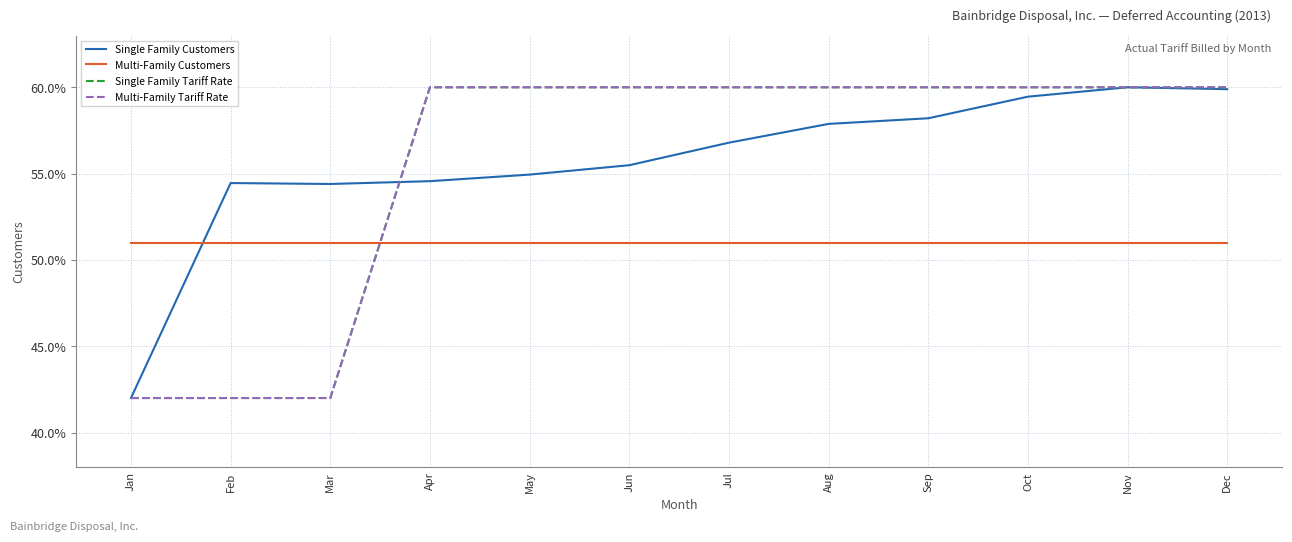

At Jun, list the series in order from smallest to largest.

Multi-Family Customers, Single Family Customers, Single Family Tariff Rate, Multi-Family Tariff Rate